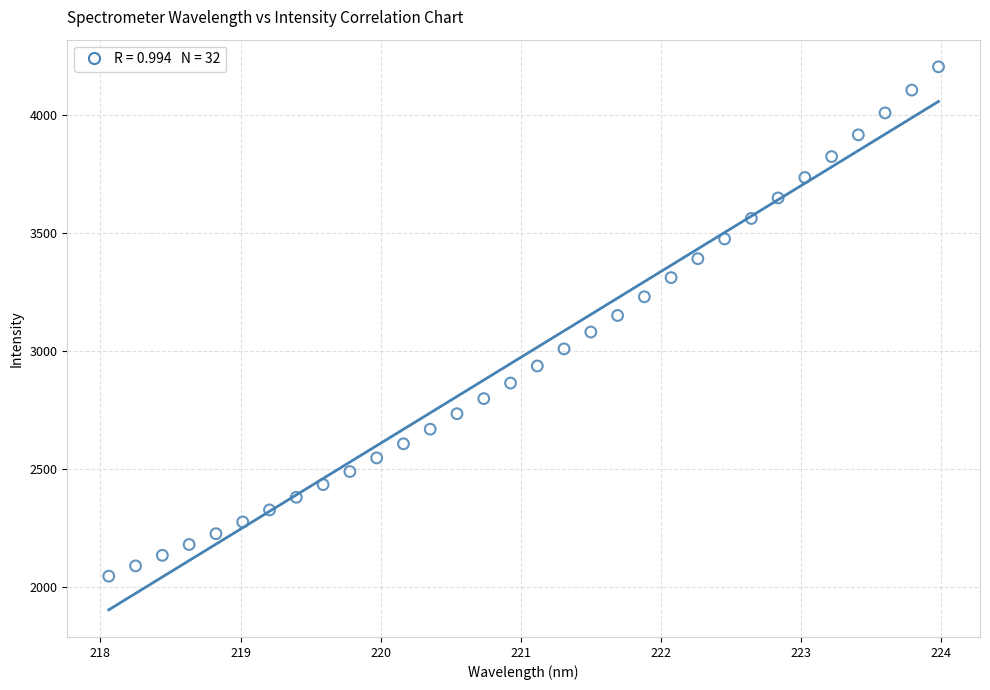

What is the range of X values (max minus min)?

5.9